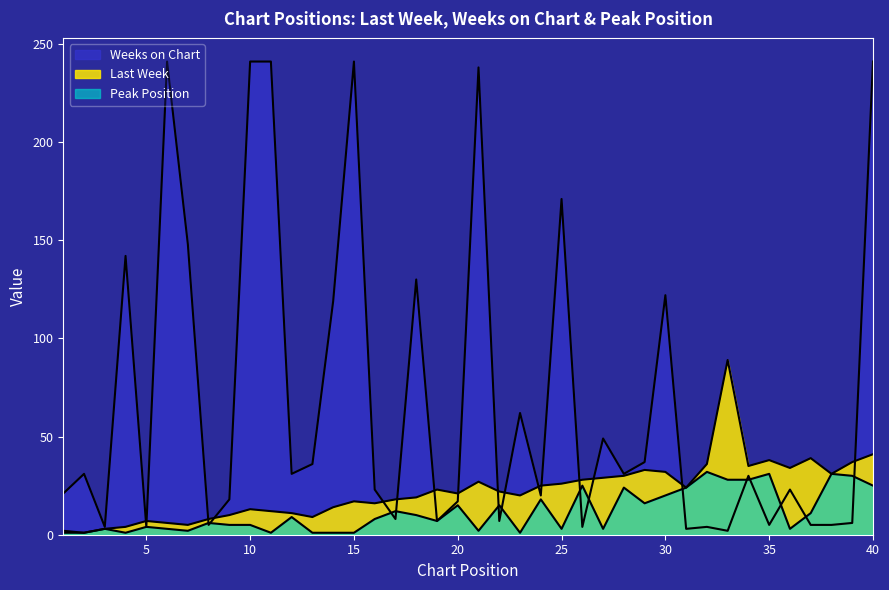

What is the minimum value shown in the chart?

1